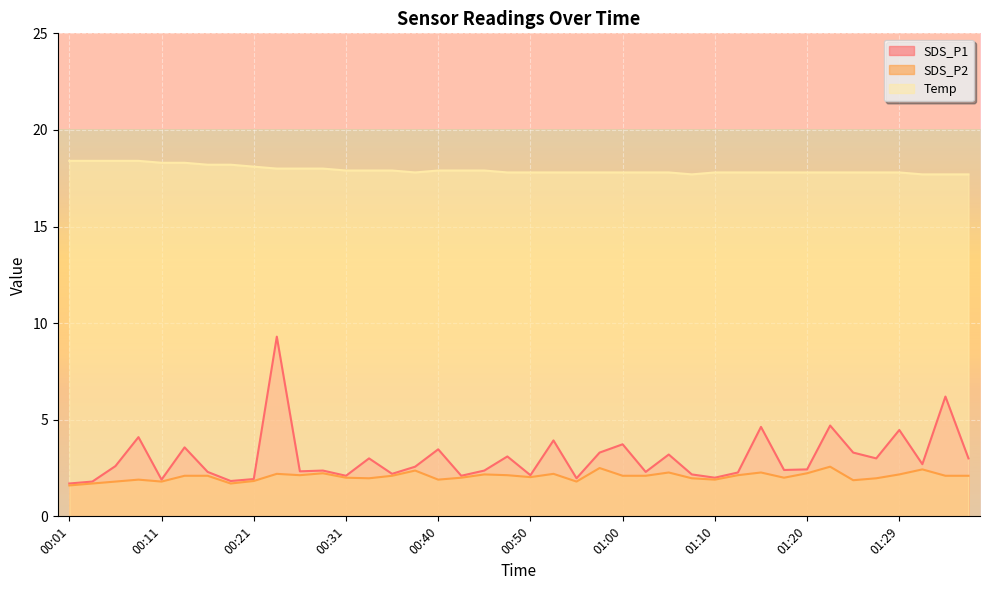

True or false: SDS_P1 and SDS_P2 cross at least once.

False